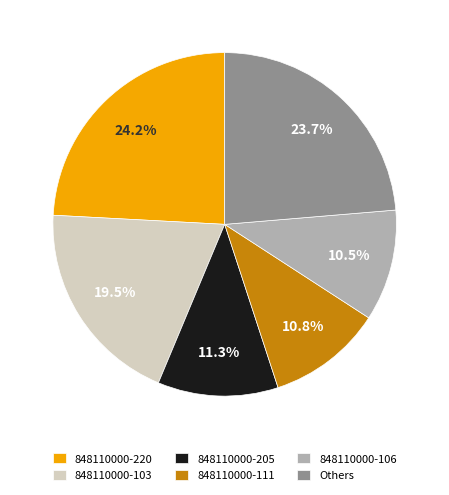

Which has a higher value, 848110000-220 or 848110000-106?

848110000-220